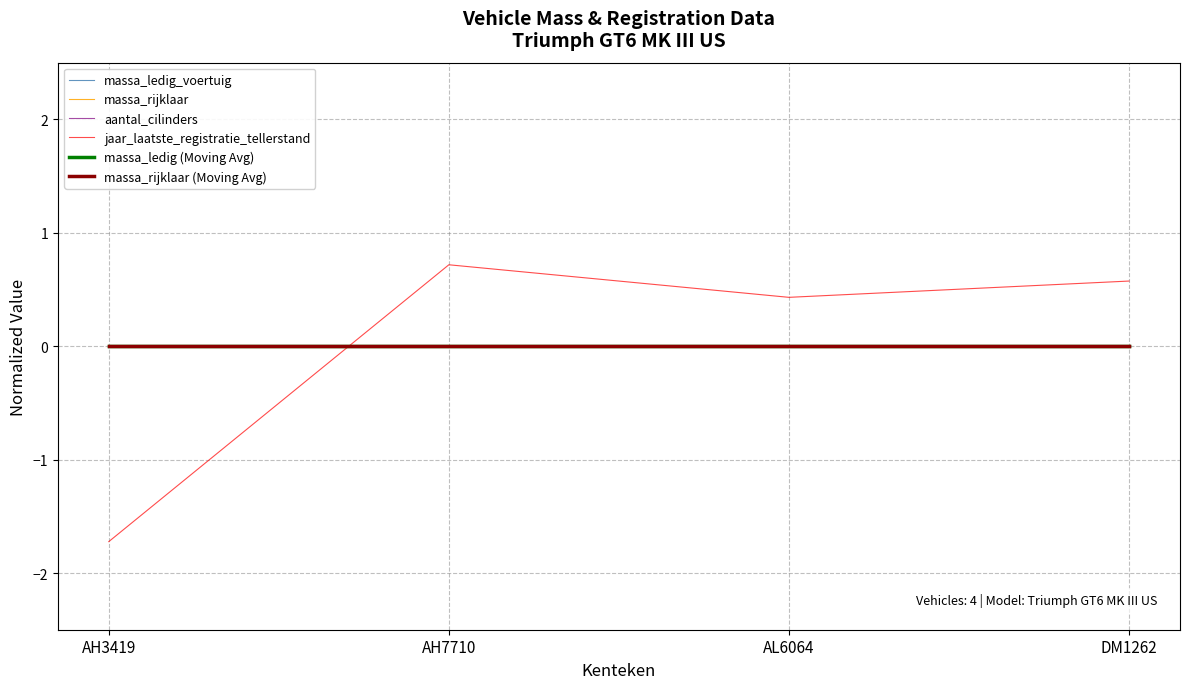

List the labels in order of massa_ledig (Moving Avg) value, smallest first.

AH3419, AH7710, AL6064, DM1262